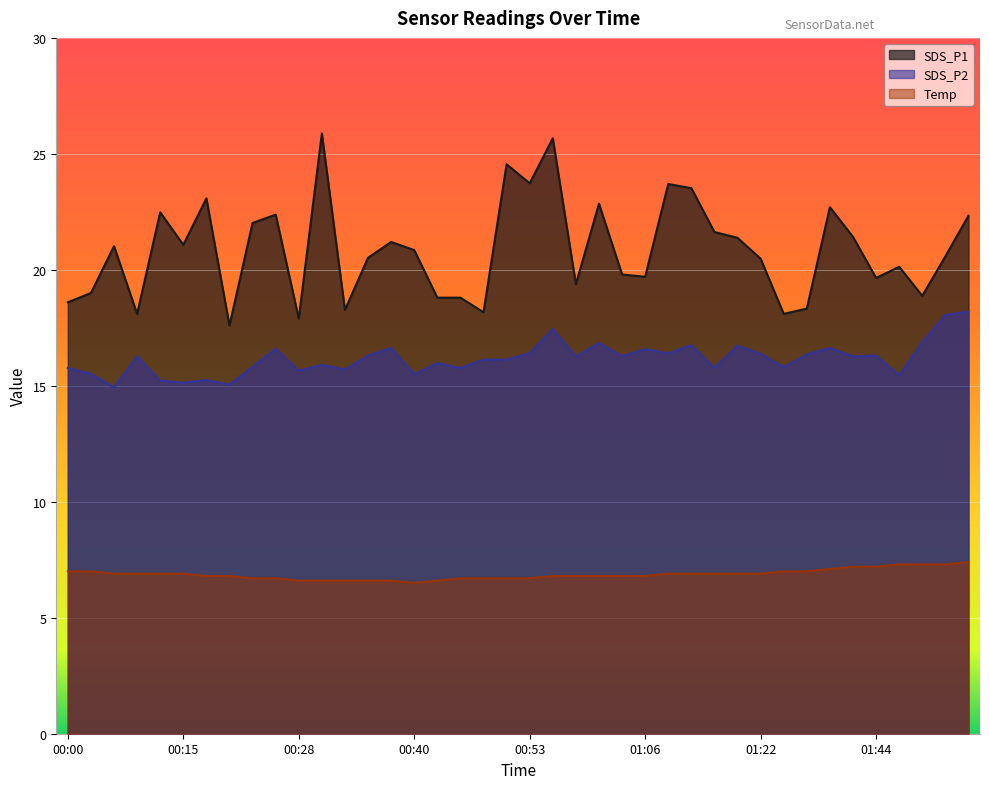

How many lines are shown in the chart?

3